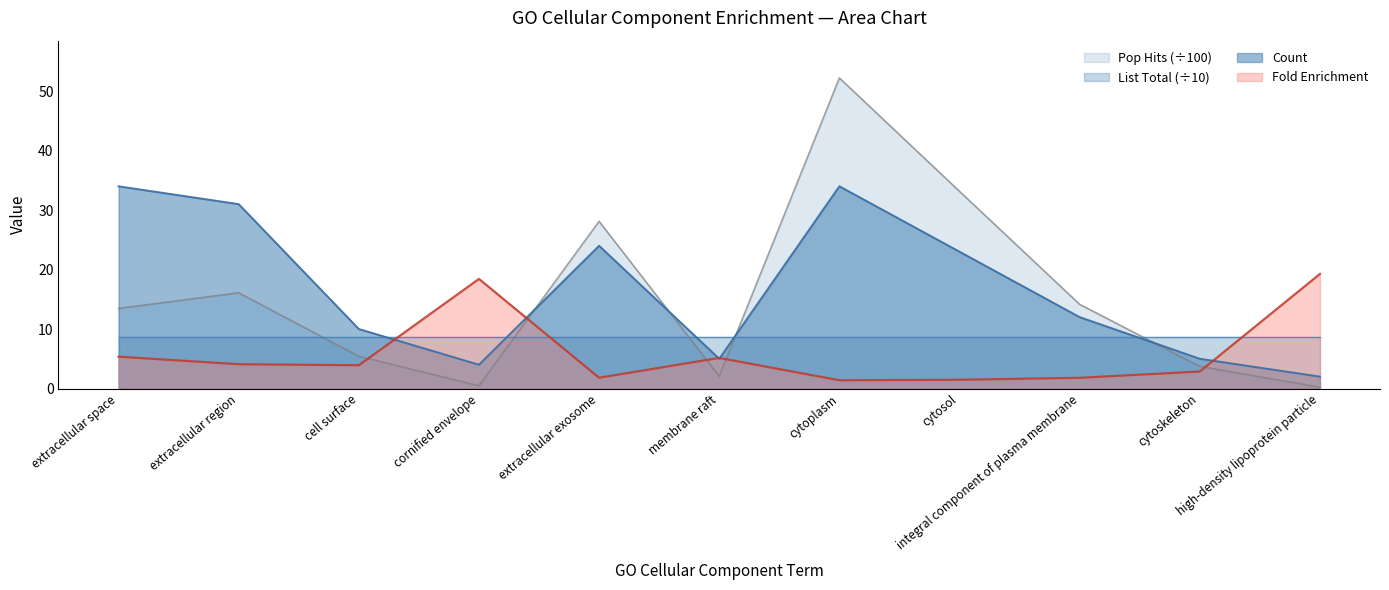

What is the maximum value for List Total (÷10)?

8.6